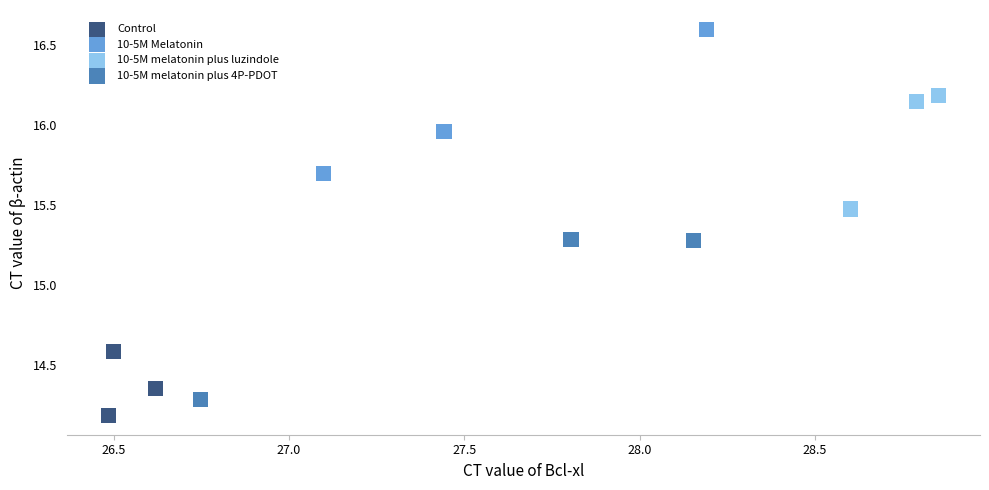

Which series contains the highest Y value?

10-5M Melatonin